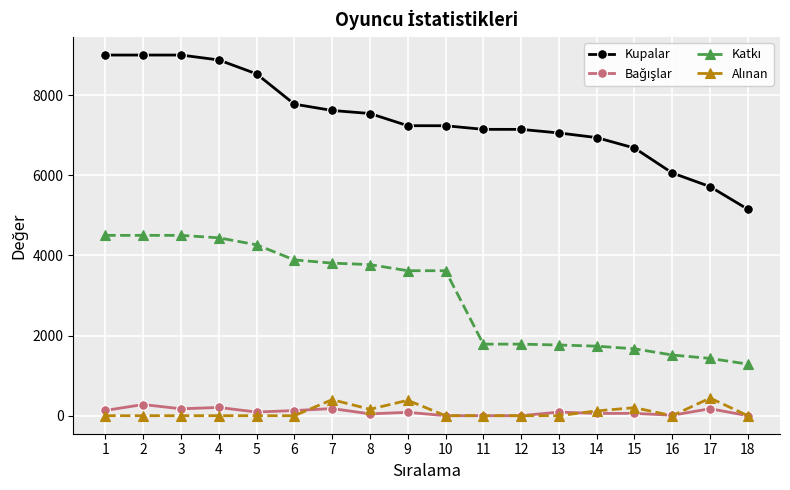

What is the value of the Kupalar point at the 13th from the left?

7056